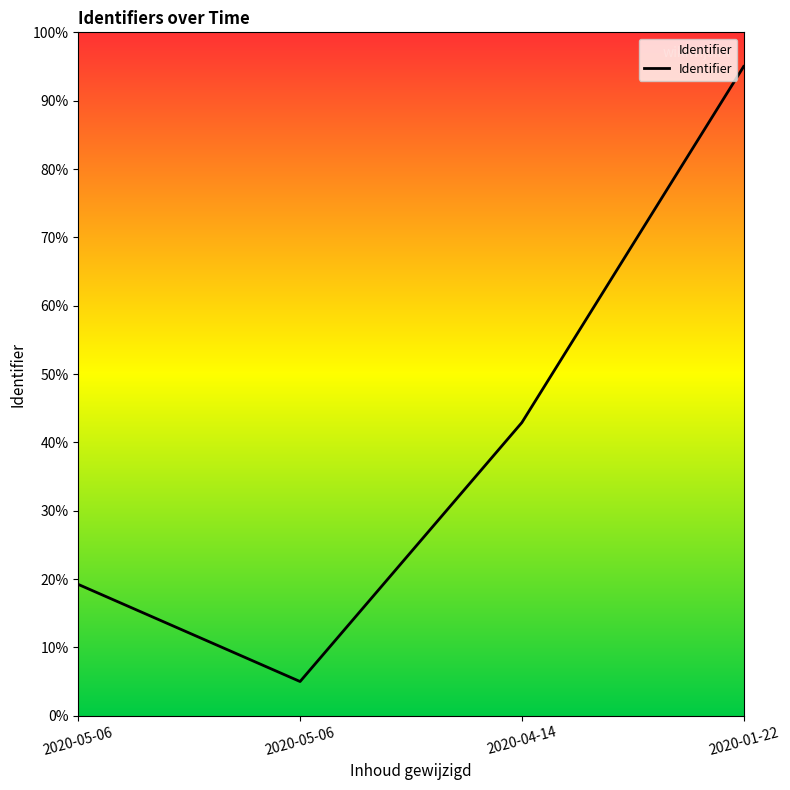

What is the change in value from 2020-04-14 to 2020-01-22?

+52.1